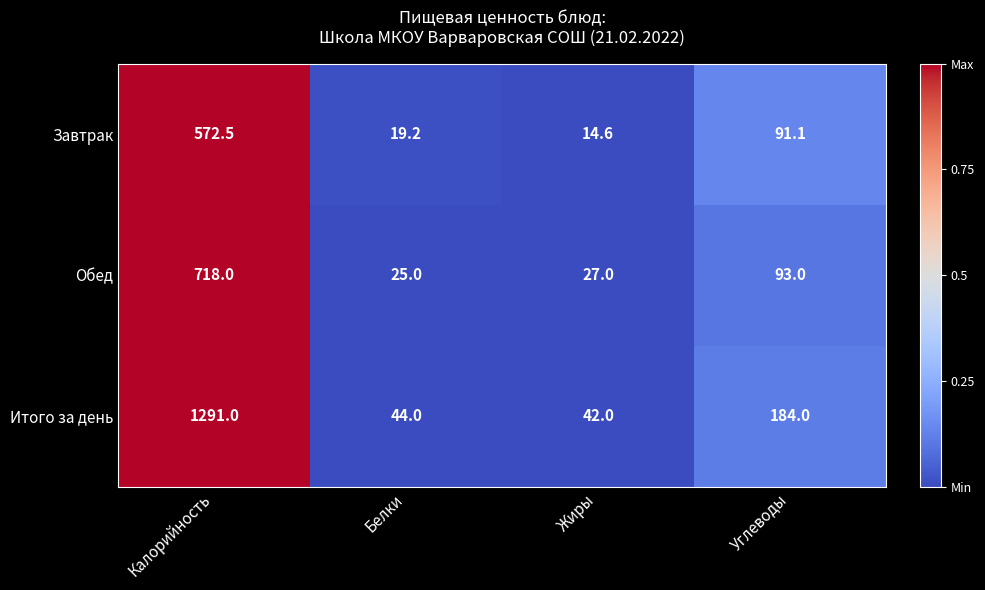

What is the smallest value displayed?

14.6